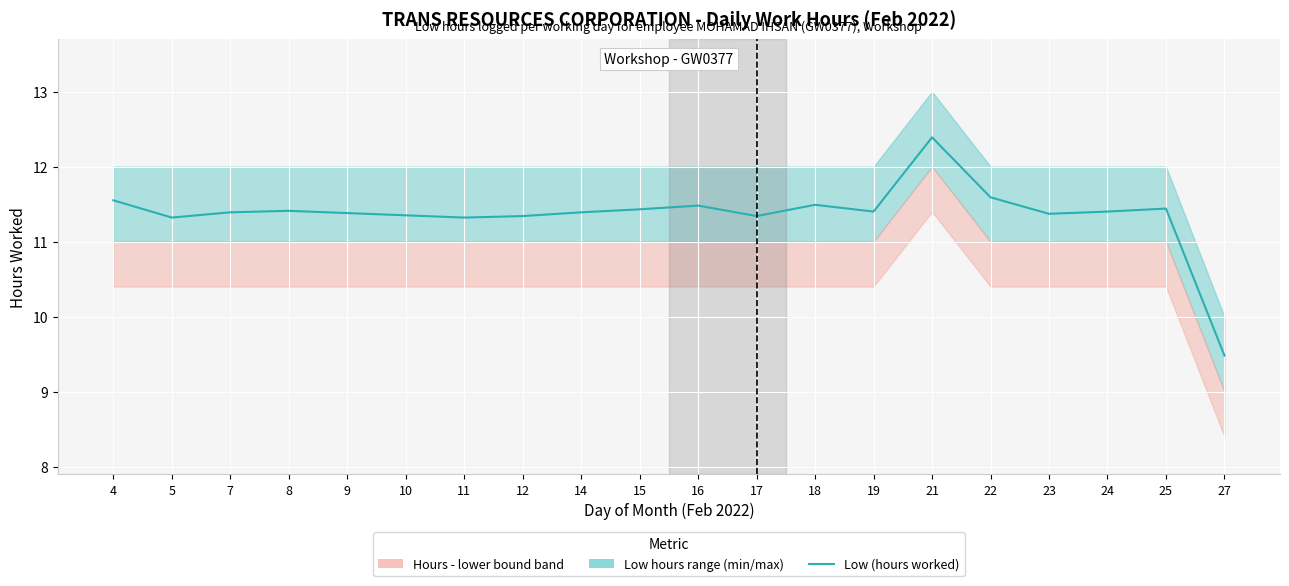

What is the minimum value shown in the chart?

9.5